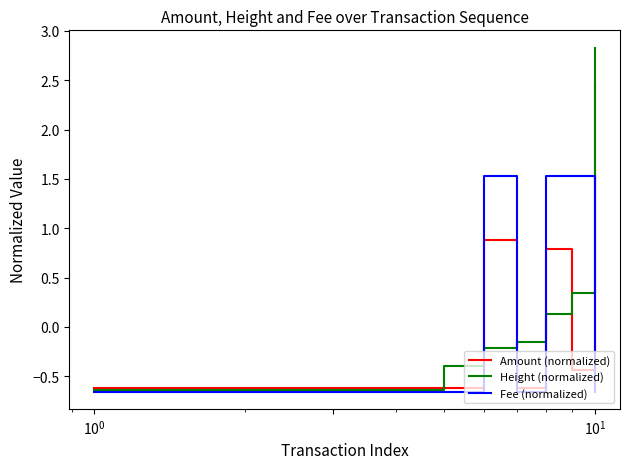

What is the highest value of the Height (normalized) series?

2.8